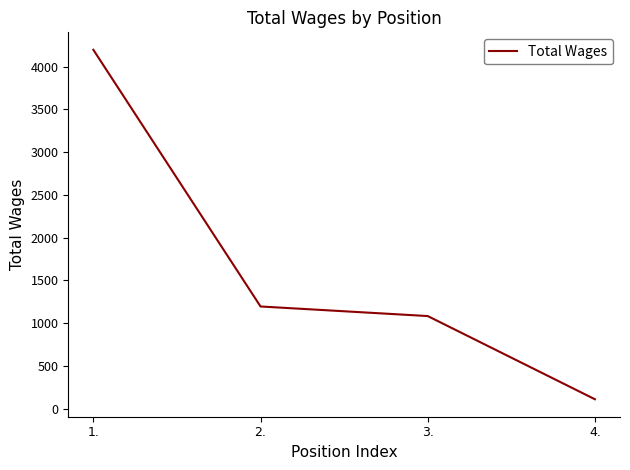

What is the change in value from 1. to 3.?

-3114